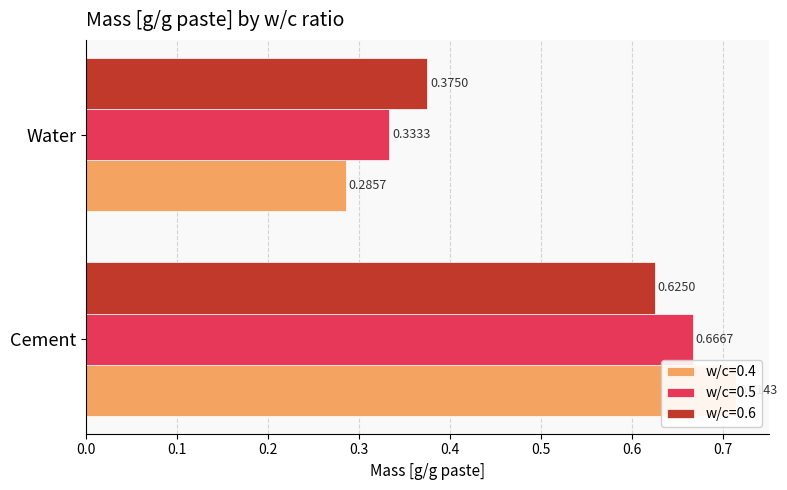

At how many categories does at least one series exceed 0?

2